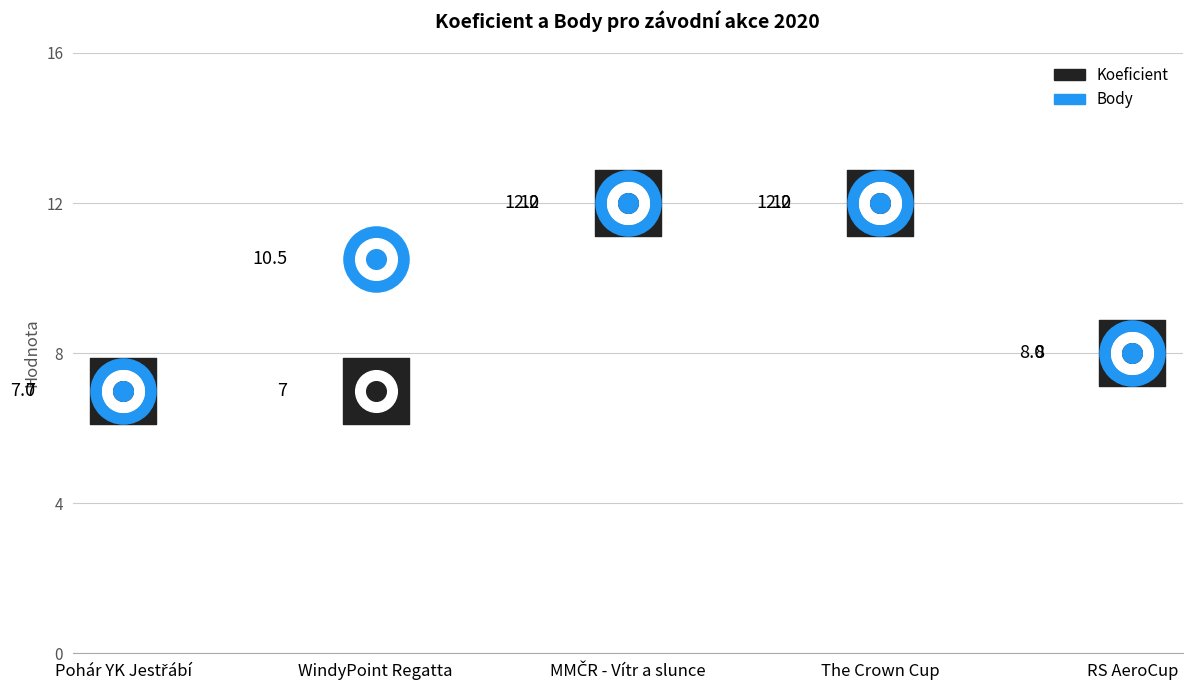

What are all the series names shown in the legend?

Koeficient, Body